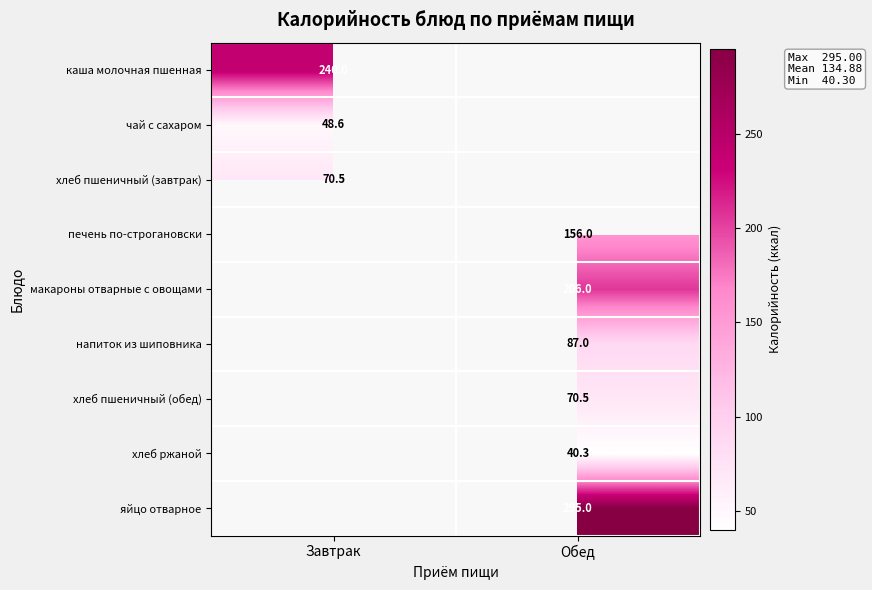

True or false: хлеб пшеничный (обед) has a value of 34.2 at Обед.

False